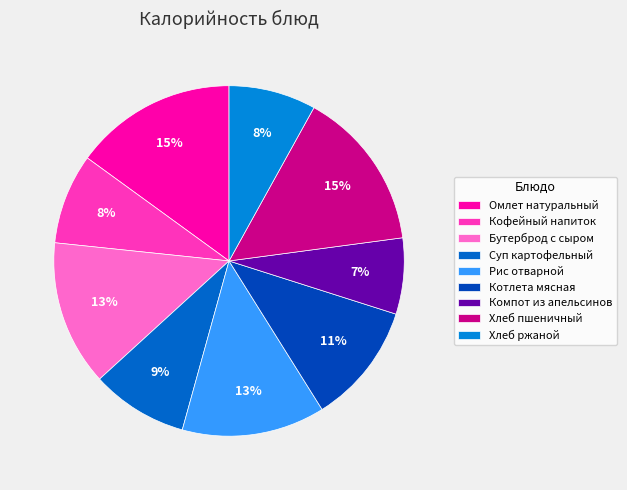

Between Бутерброд с сыром and Омлет натуральный, which is larger?

Омлет натуральный